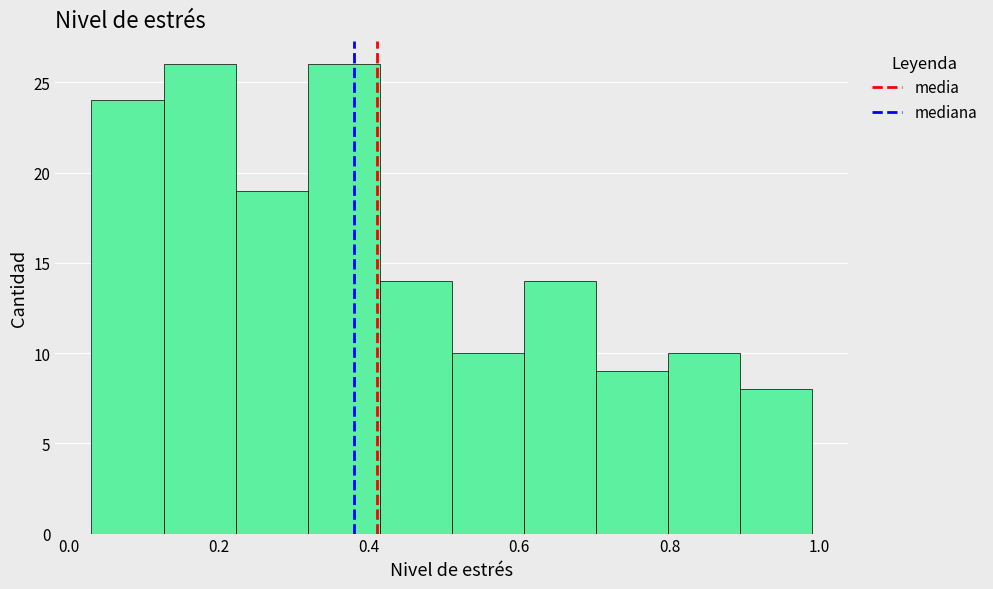

Reading left to right, transcribe this chart: for each bar, give the range it covers on the x-axis and its height. Neither the bar edges nor the heights are printed on the chart, so give them approximately, as read against the axes.

0.030 to 0.126: 24
0.126 to 0.222: 26
0.222 to 0.318: 19
0.318 to 0.414: 26
0.414 to 0.510: 14
0.510 to 0.606: 10
0.606 to 0.702: 14
0.702 to 0.798: 9
0.798 to 0.894: 10
0.894 to 0.990: 8